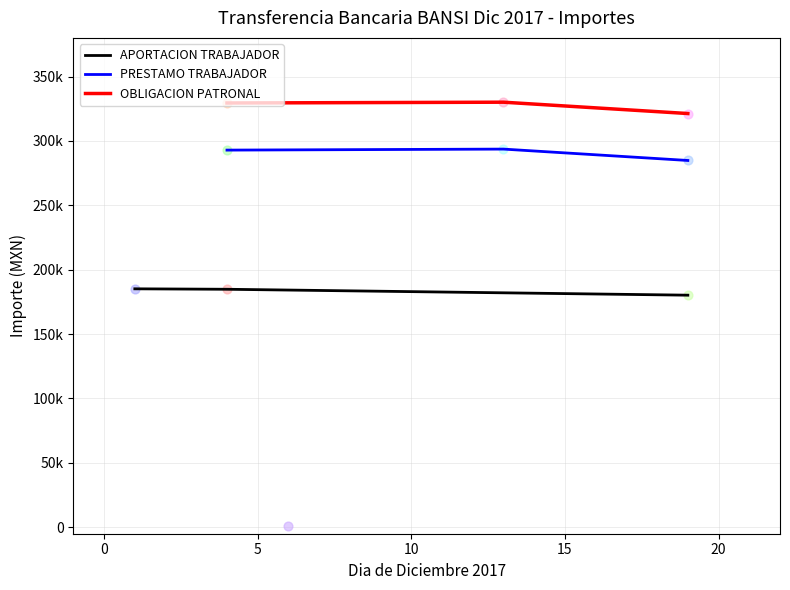

Which series has the largest total across all categories?

OBLIGACION PATRONAL